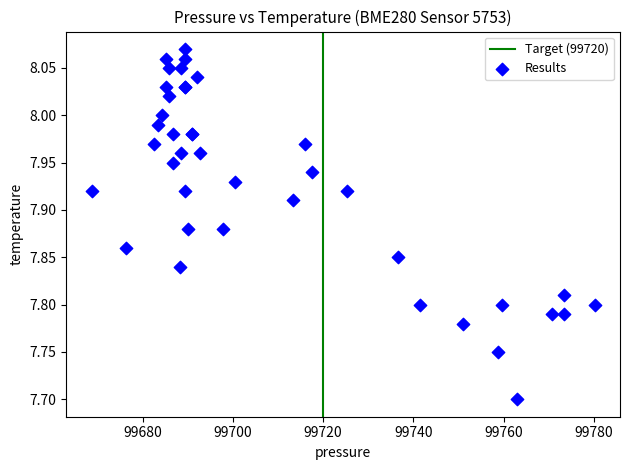

What Y value in the scatter plot is closest to 7?

7.7